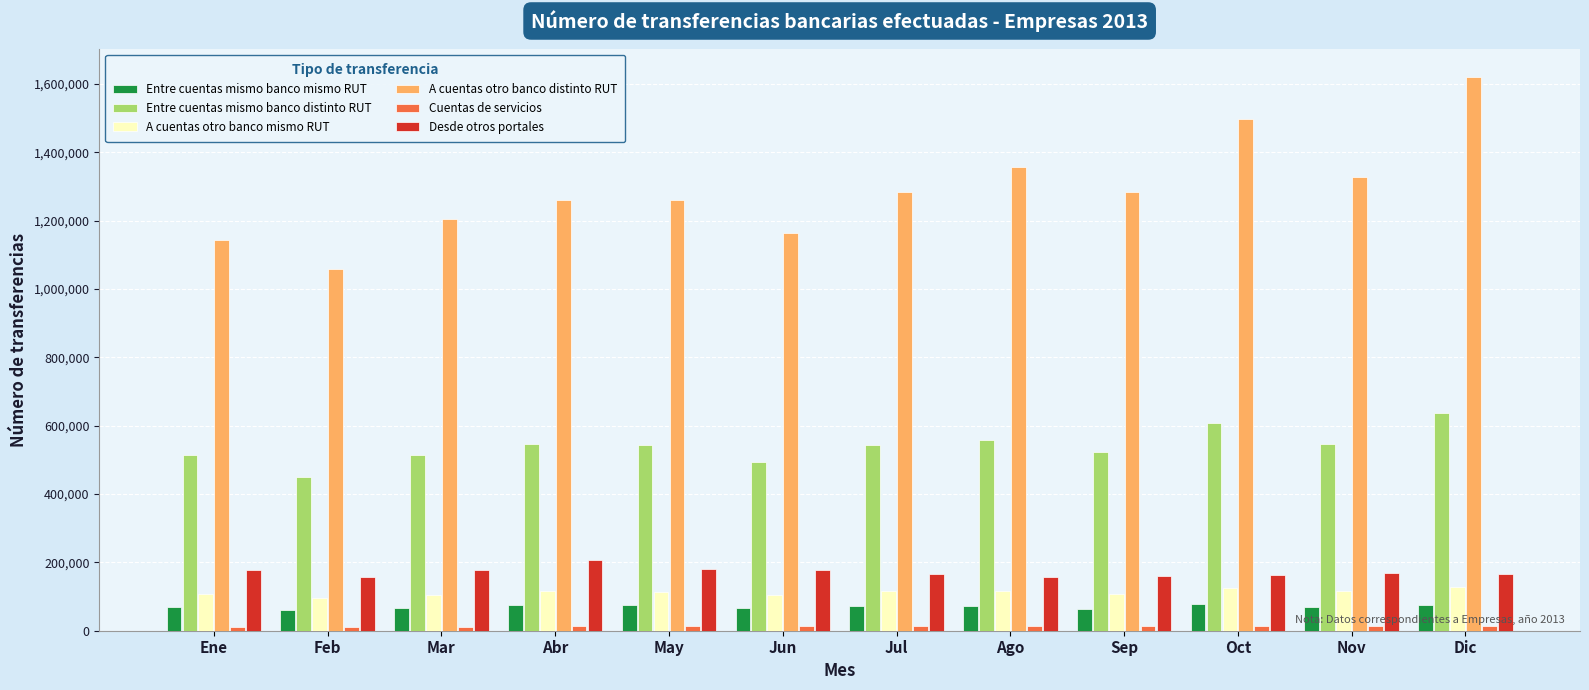

How many data points in Entre cuentas mismo banco mismo RUT are less than 70994?

6